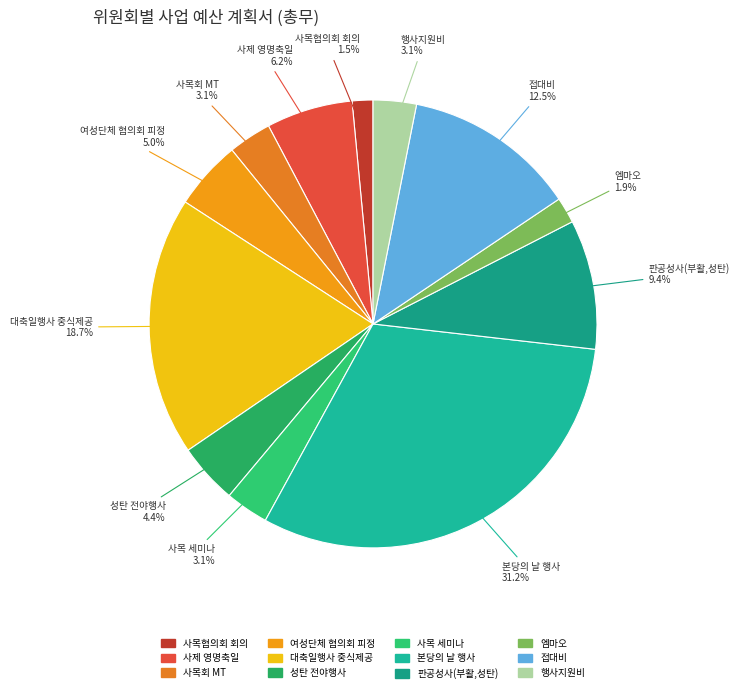

Combined, what portion of the pie is 사제 영명축일 and 접대비?

18.7%